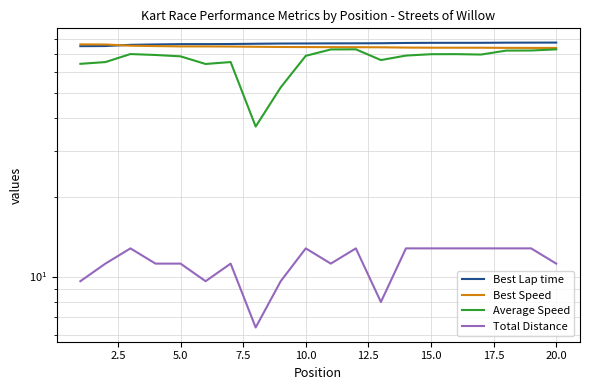

At which label does Average Speed first exceed 69?

5.0